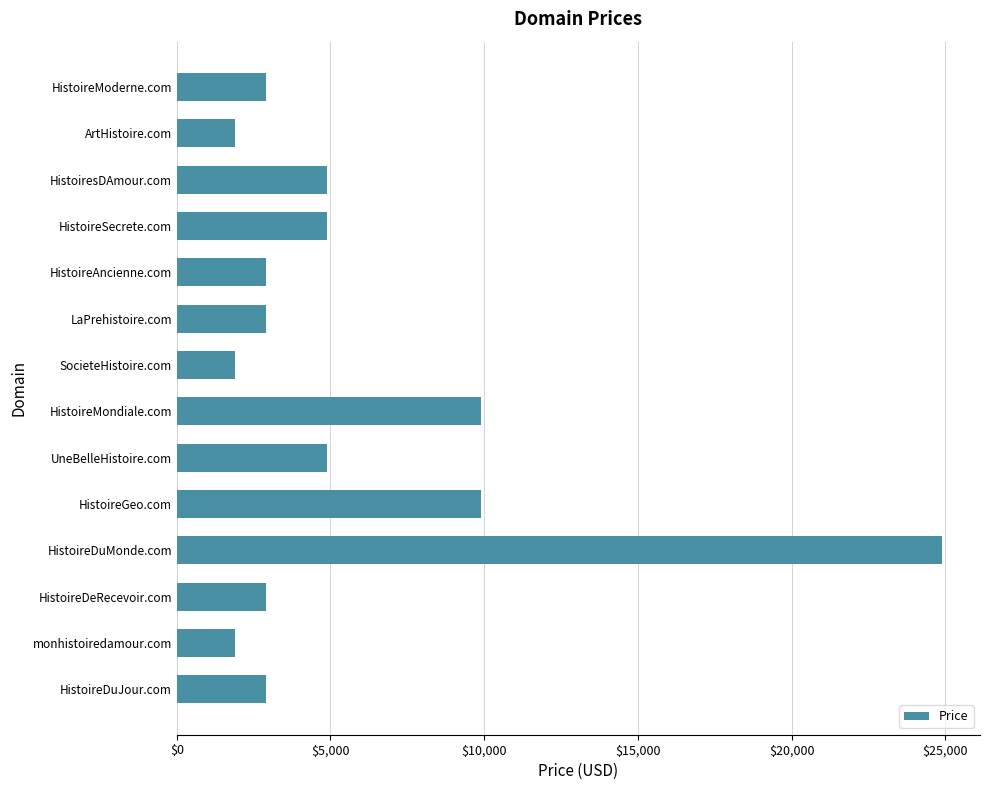

True or false: the data shows 2888 at LaPrehistoire.com.

True